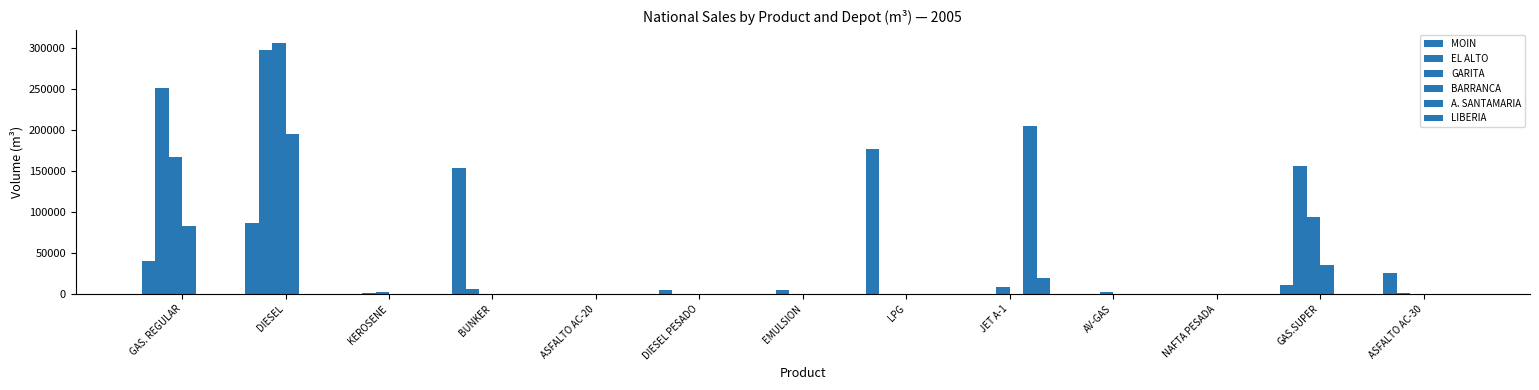

Count the number of data series in this chart.

6